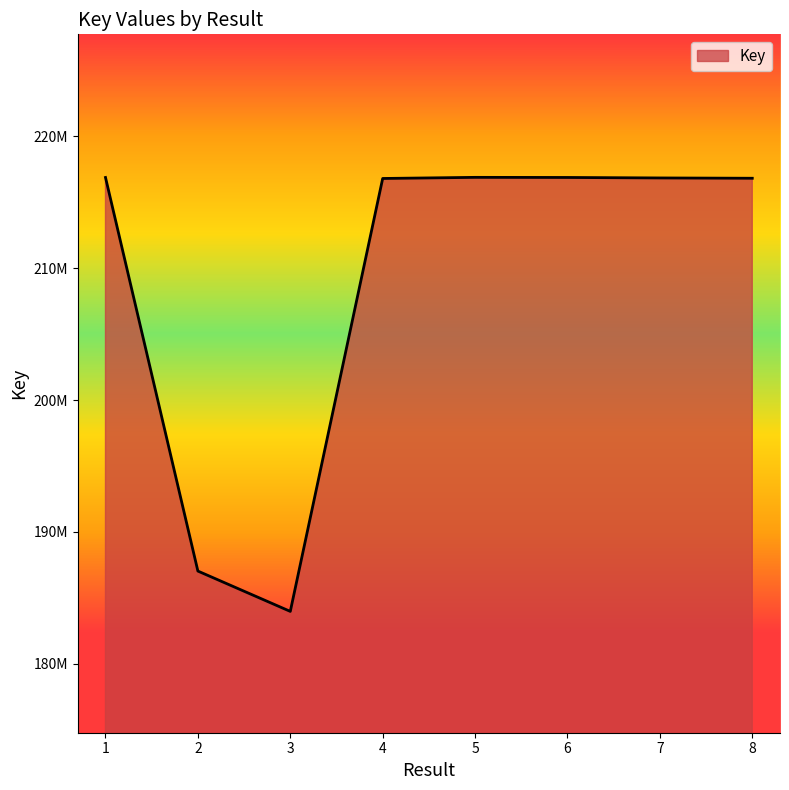

Does the chart display data point markers on the line(s)?

No